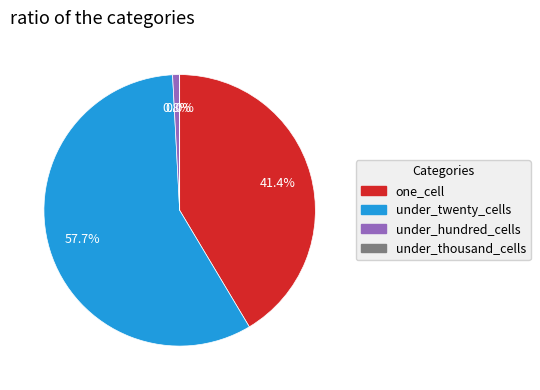

Is under_twenty_cells the majority of the pie?

Yes